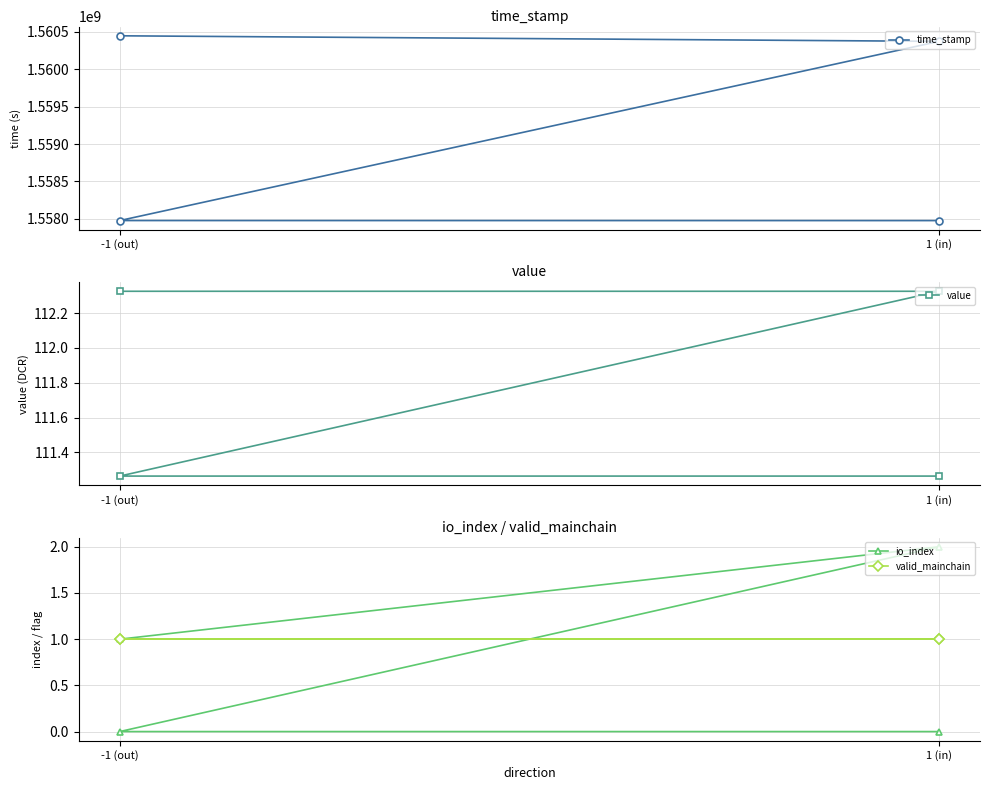

True or false: io_index and time_stamp intersect in this chart.

False